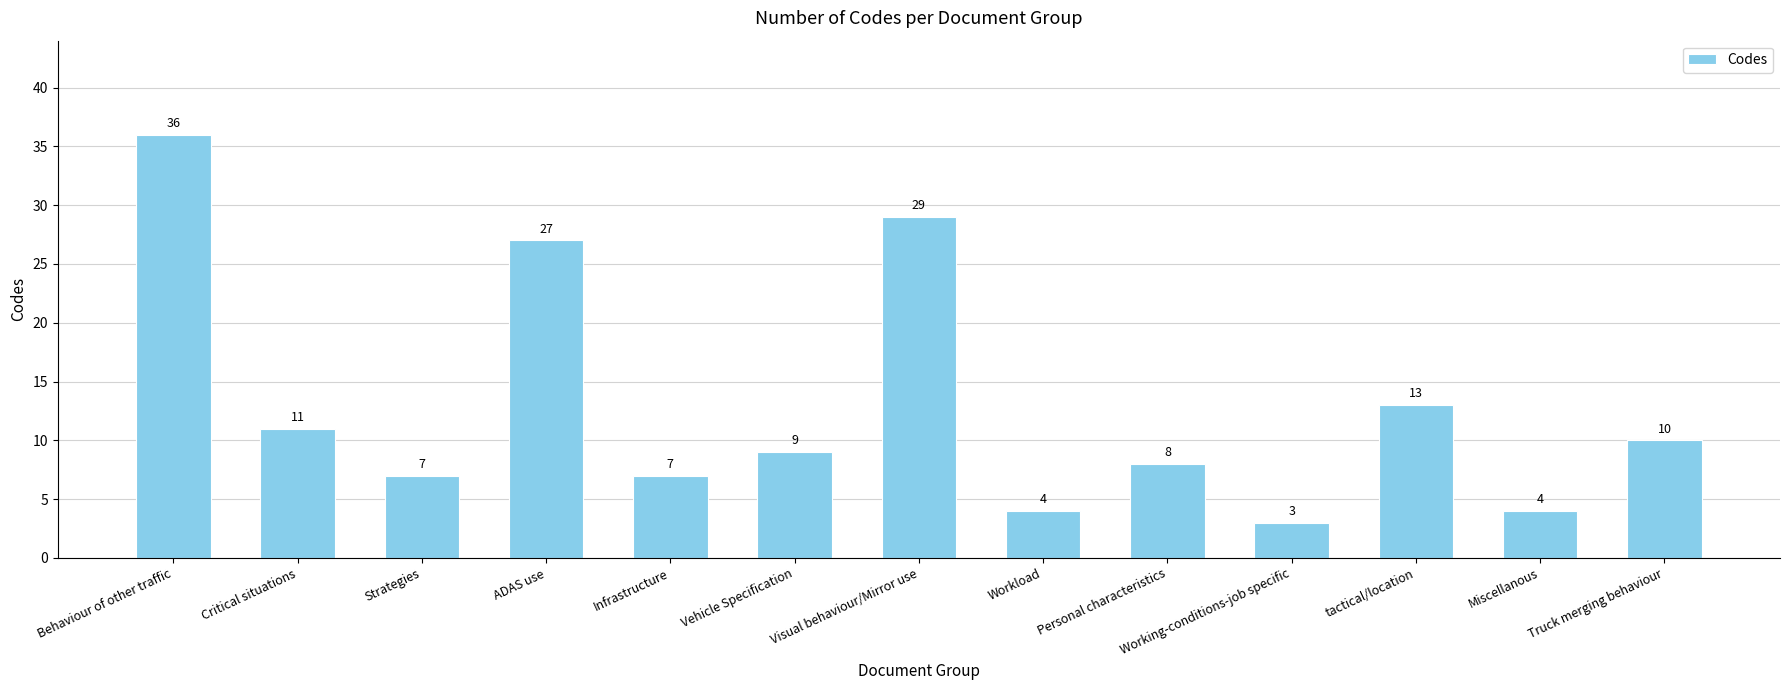

What position from the left is Miscellanous?

12